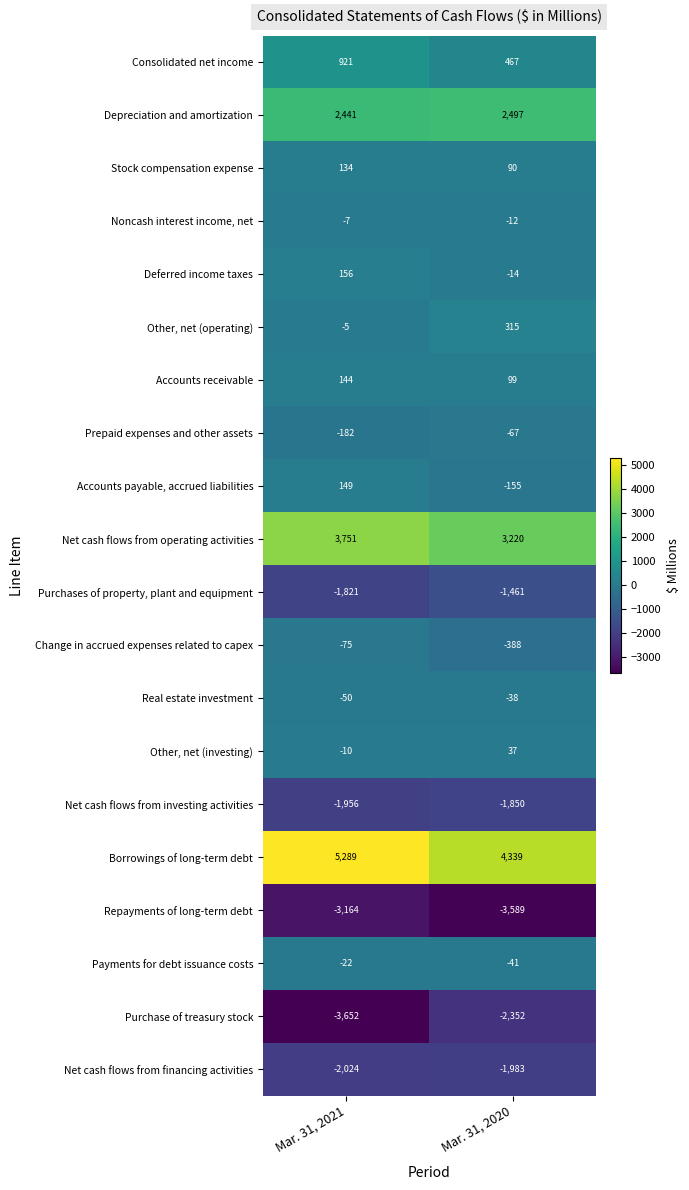

Which series has the largest total across all categories?

Borrowings of long-term debt